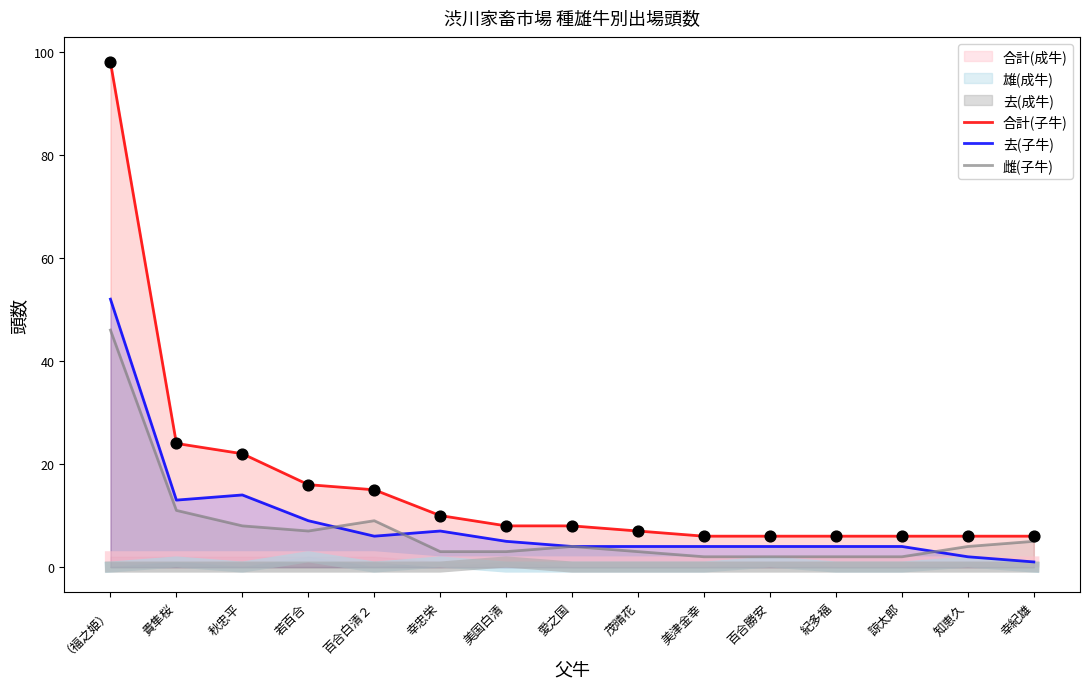

Which series has the widest spread of Y values?

合計(子牛)